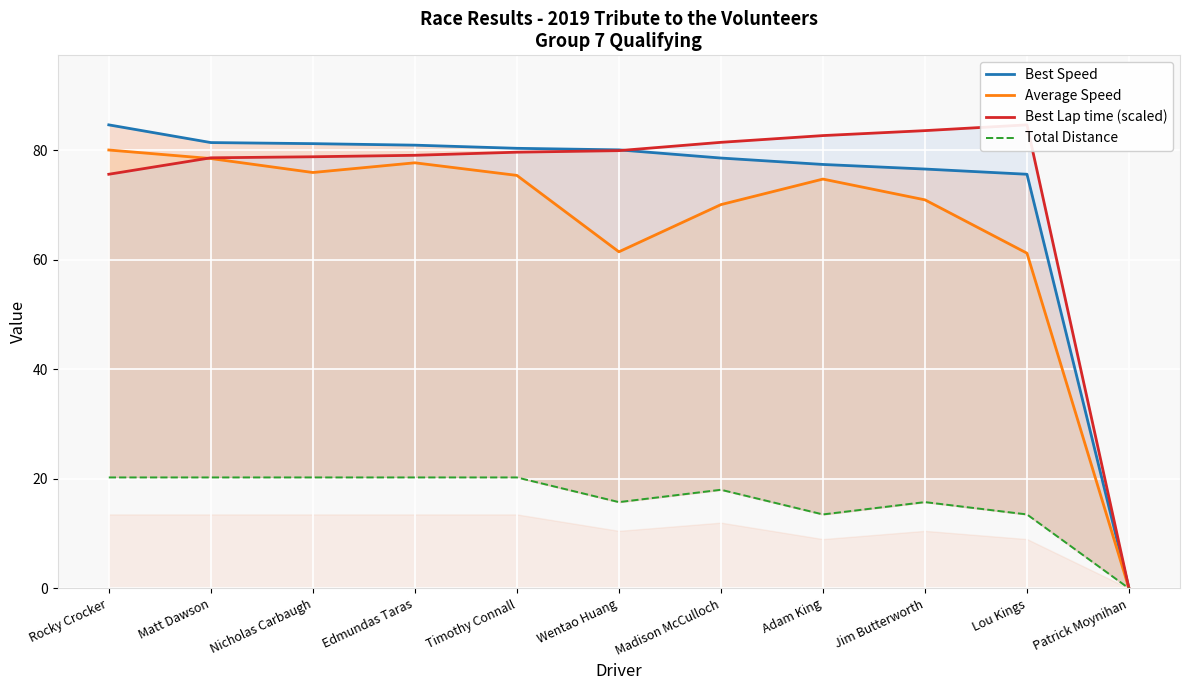

In Average Speed, how many points are lower than both neighbors (excluding endpoints)?

2